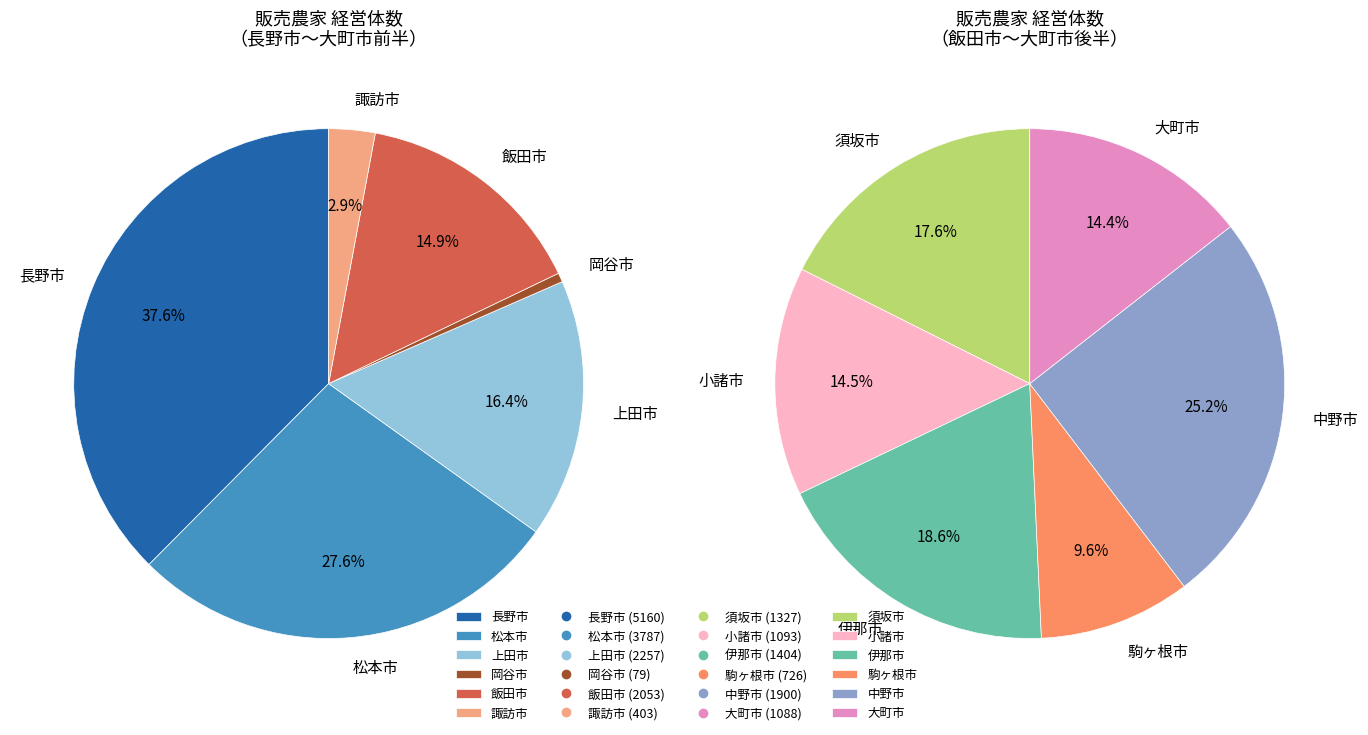

Is it true that 長野市 is 29% of the pie?

False